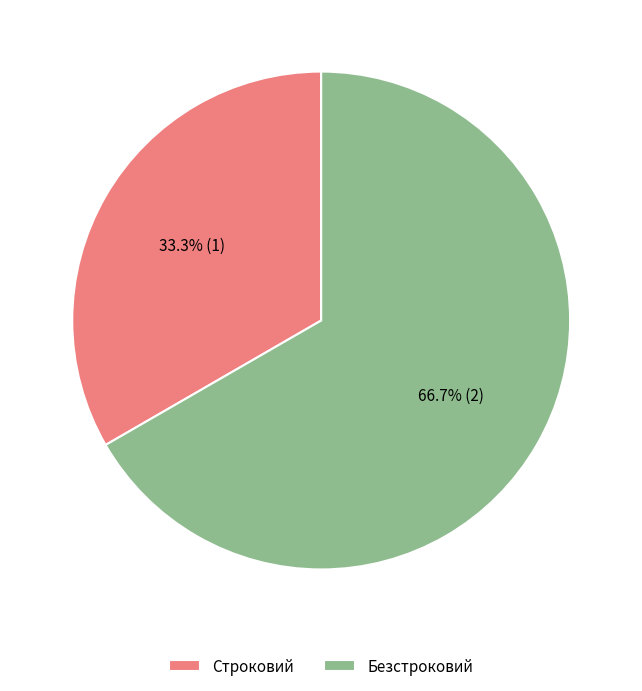

Count the number of slices in the pie.

2